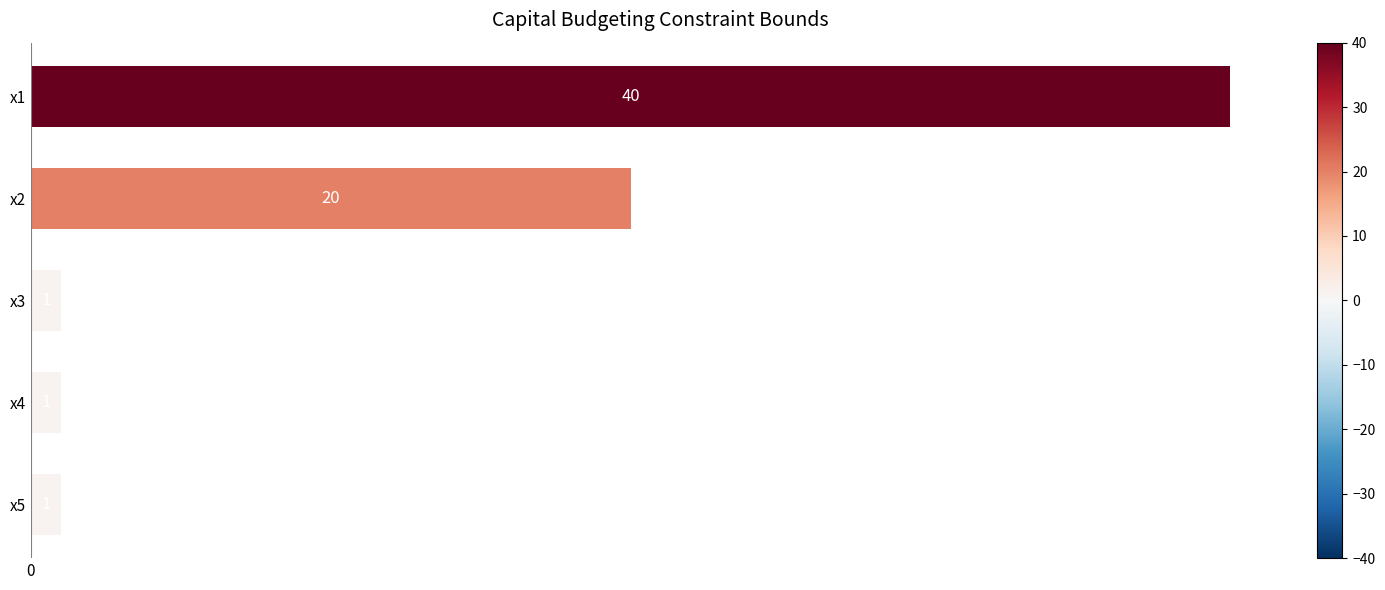

Reading top to bottom, what are all the values shown in this chart?

x1=40	x2=20	x3=1	x4=1	x5=1